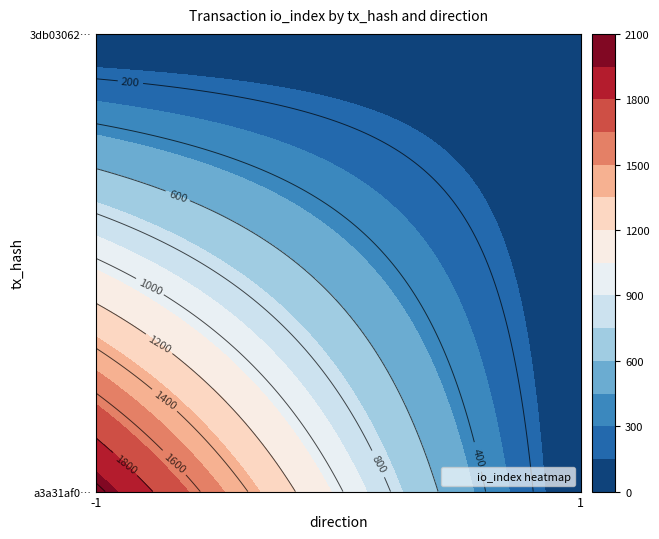

What is the minimum value for 3db030624ed2e3a4764c8aa99ab7bfc468923b6?

1